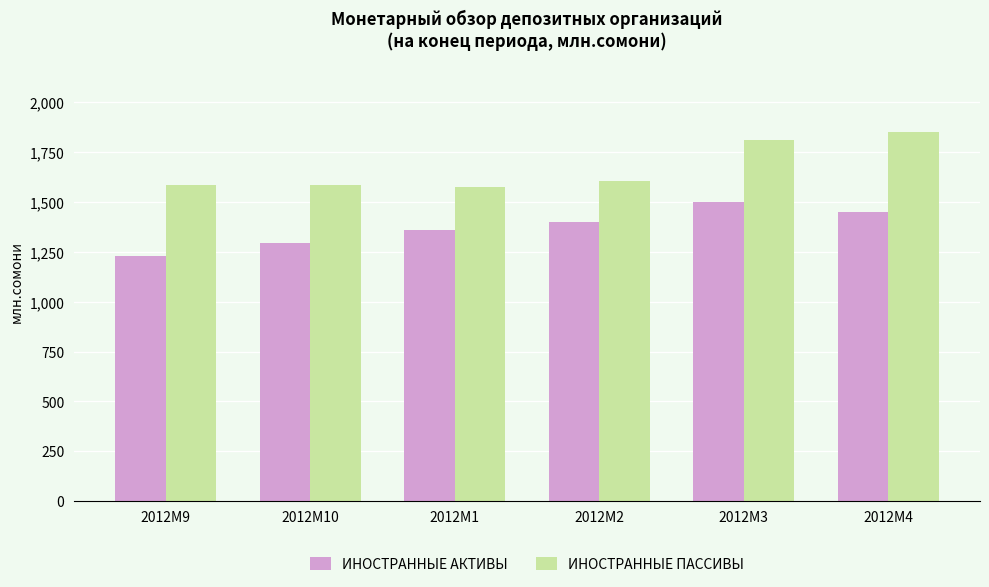

Between 2012M10 and 2012M3, which series saw the biggest shift?

ИНОСТРАННЫЕ ПАССИВЫ